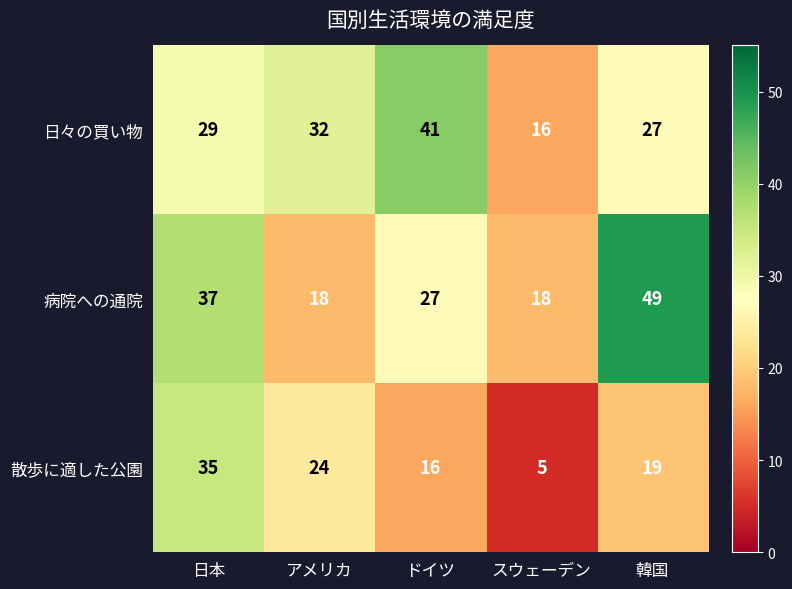

The 日々の買い物 series shows 19 at 日本. True or false?

False